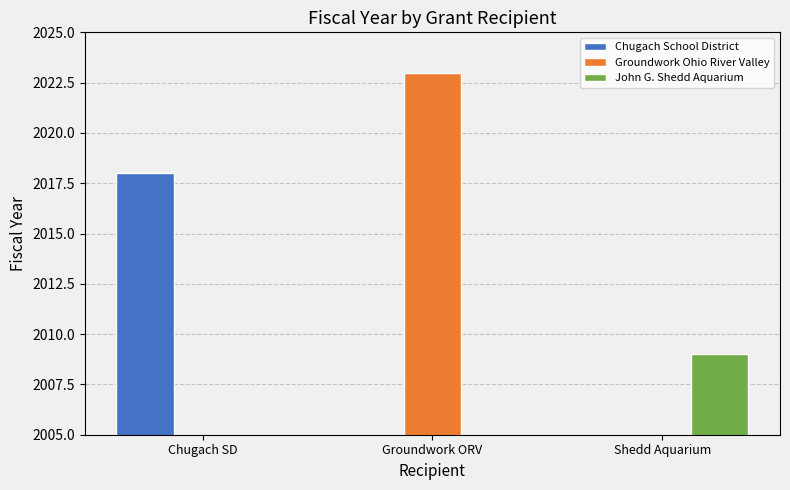

Rank the series by their maximum value, from highest to lowest.

Groundwork Ohio River Valley, Chugach School District, John G. Shedd Aquarium